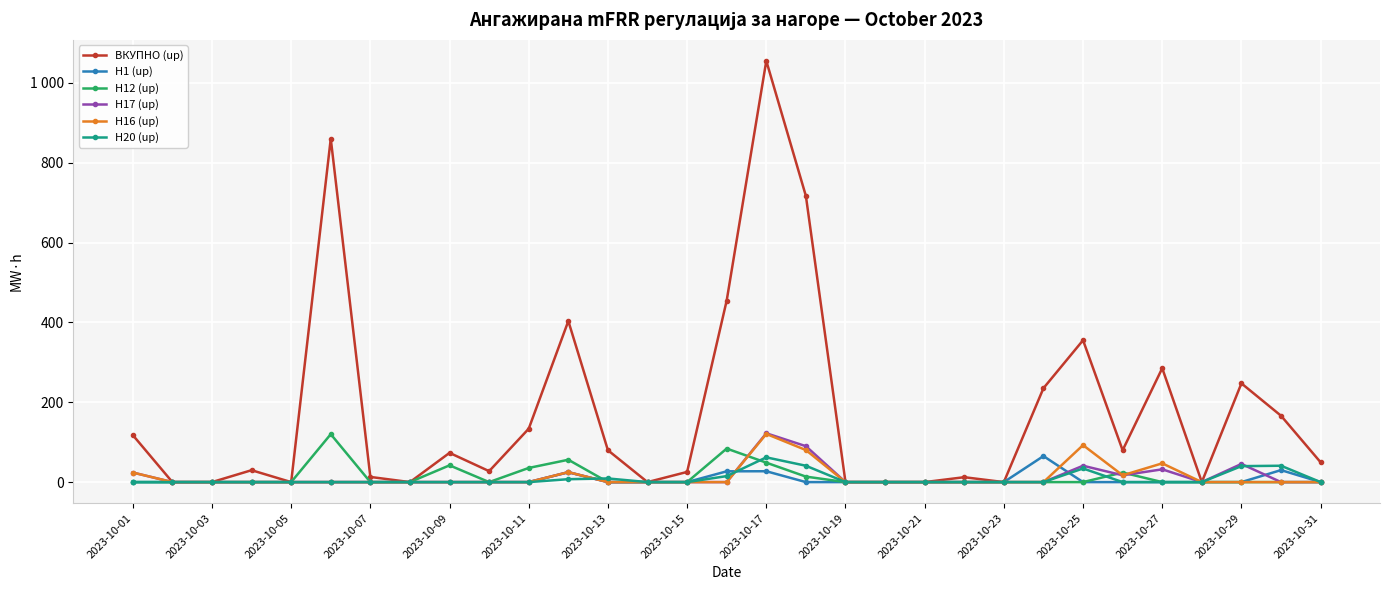

In H16 (up), how many points are lower than both neighbors (excluding endpoints)?

1